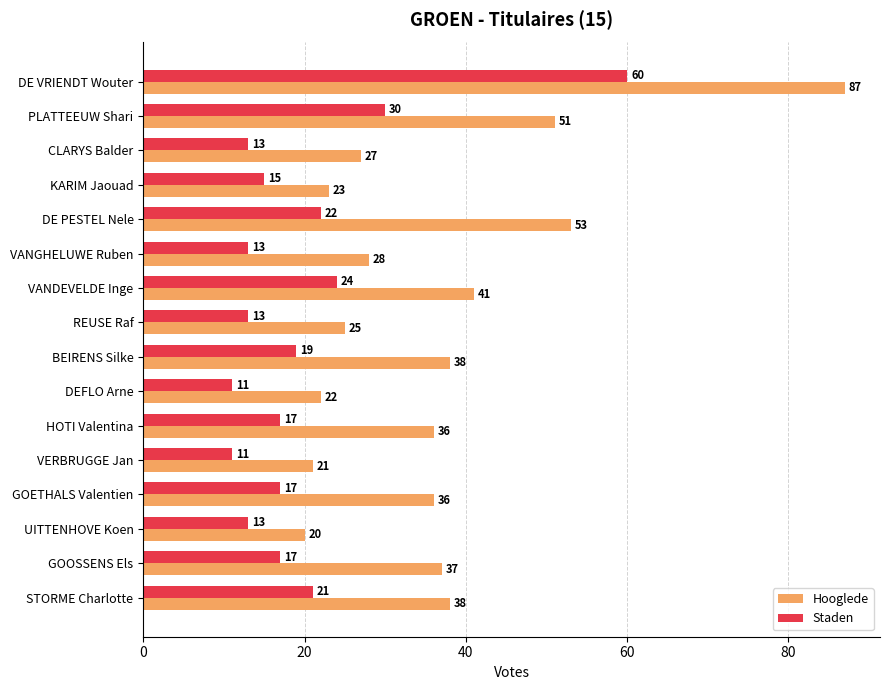

What is the sum of the Hooglede values at CLARYS Balder and VANDEVELDE Inge?

68